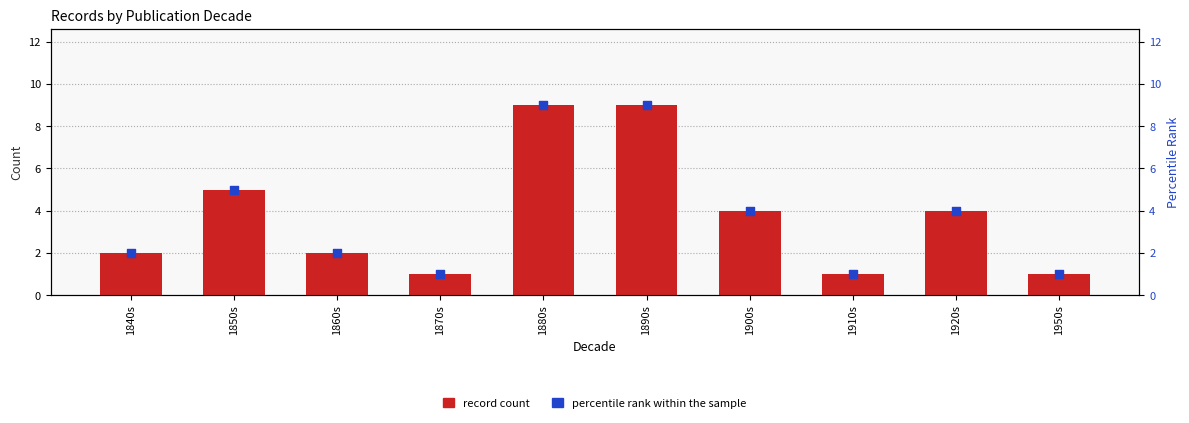

Is the value of percentile rank within sample at 1850s greater than the value of record count at 1850s?

No